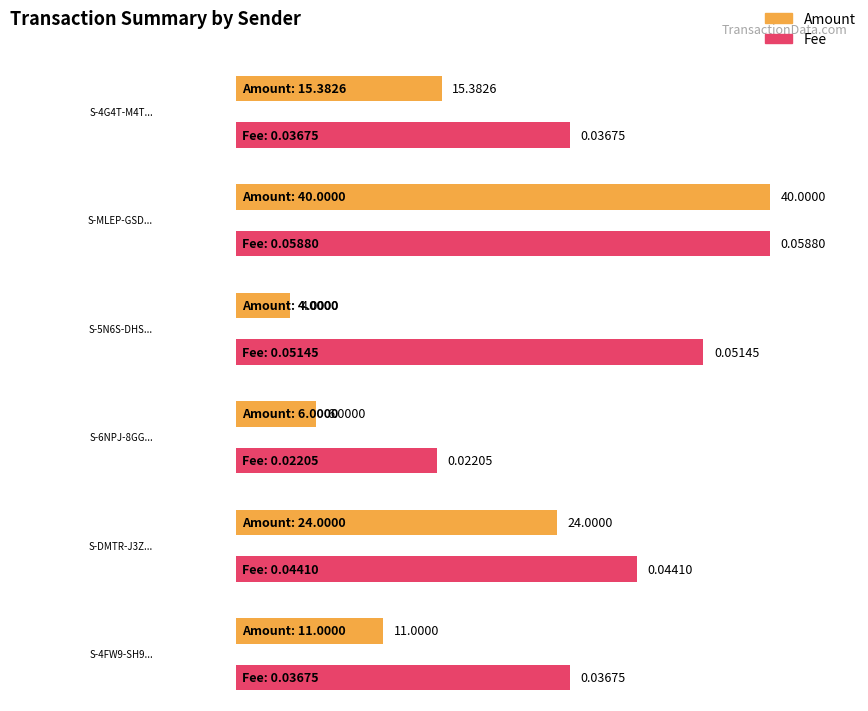

Rank the series at S-4G4T-M4TK-9GMV-A3E85 from highest to lowest value.

Total Amount, Total Fee